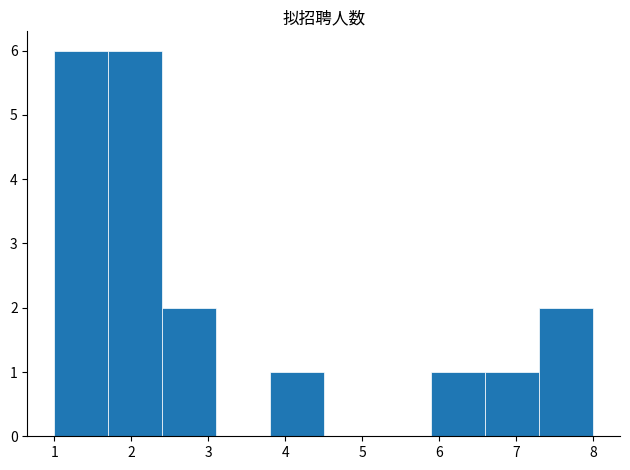

Reading left to right, list every bar in this chart as the range it spans on the x-axis followed by its height. The values are not printed on the chart, so give them approximately, as read against the axis.

1.0 to 1.7: 6
1.7 to 2.4: 6
2.4 to 3.1: 2
3.1 to 3.8: 0
3.8 to 4.5: 1
4.5 to 5.2: 0
5.2 to 5.9: 0
5.9 to 6.6: 1
6.6 to 7.3: 1
7.3 to 8.0: 2